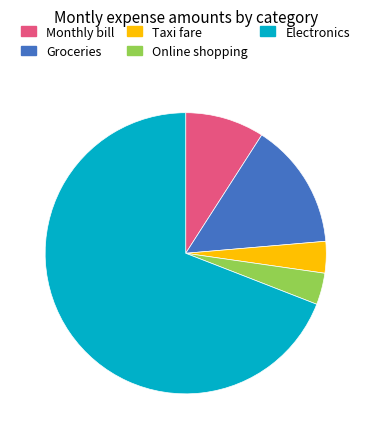

True or false: Taxi fare accounts for 15% of the total.

False